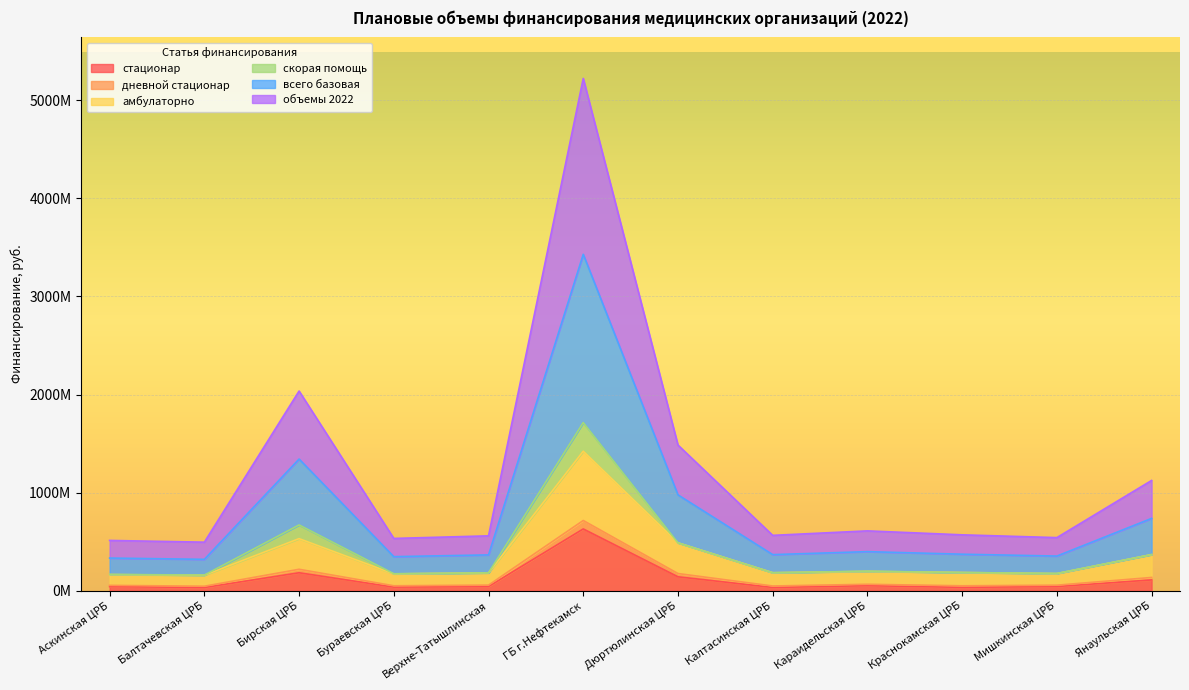

At how many categories does at least one series exceed 448699387?

12